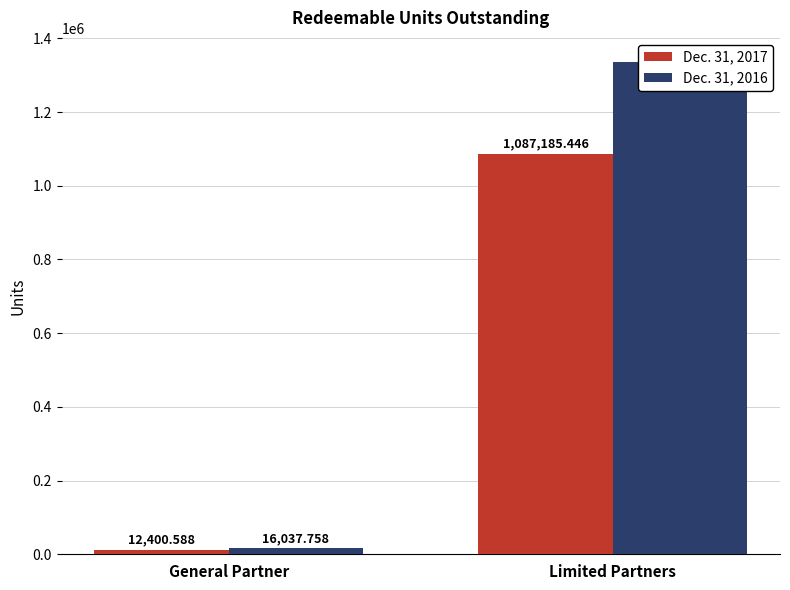

What is the average value of the Dec. 31, 2016 series?

675200.8